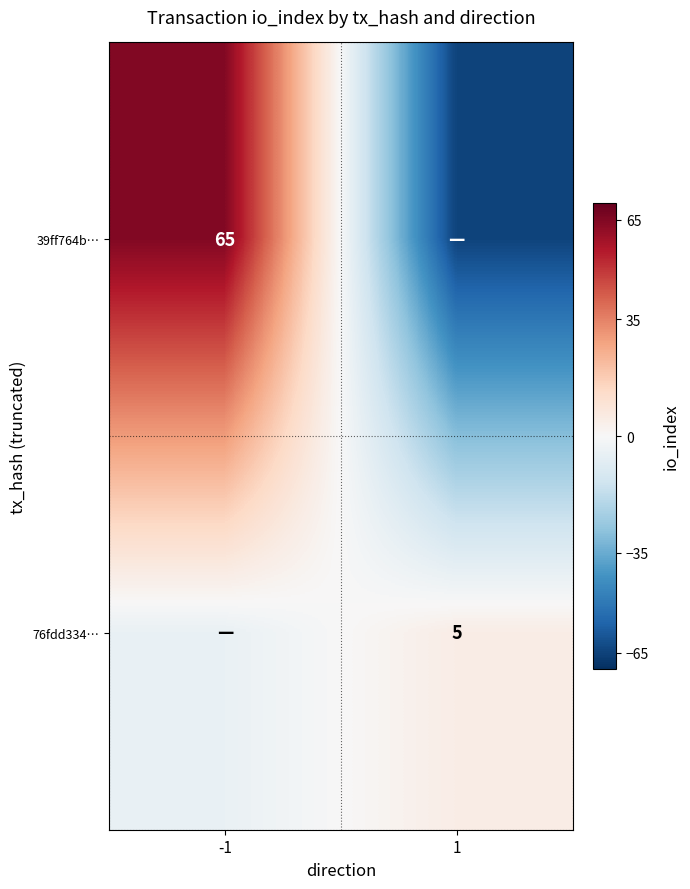

Is it true that 76fdd334… equals 5 at 1?

True